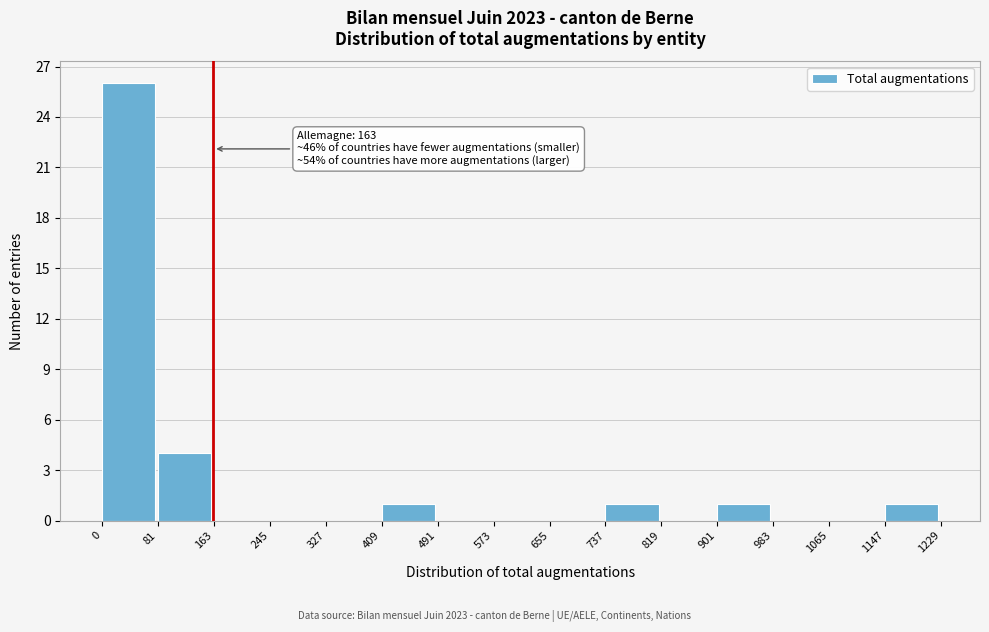

Which range on the x-axis has the tallest bar?

0 to 81